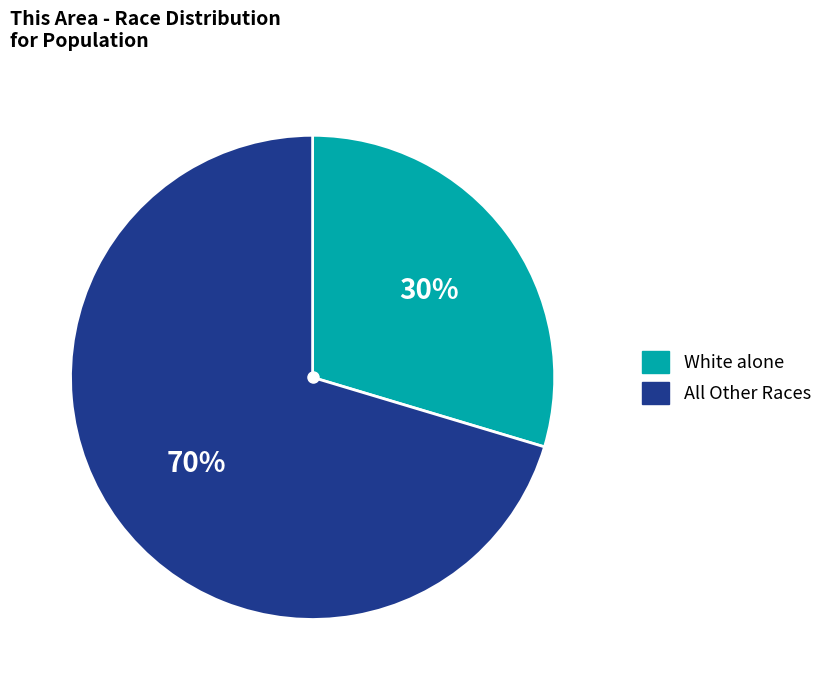

Is there a majority slice in this chart?

Yes